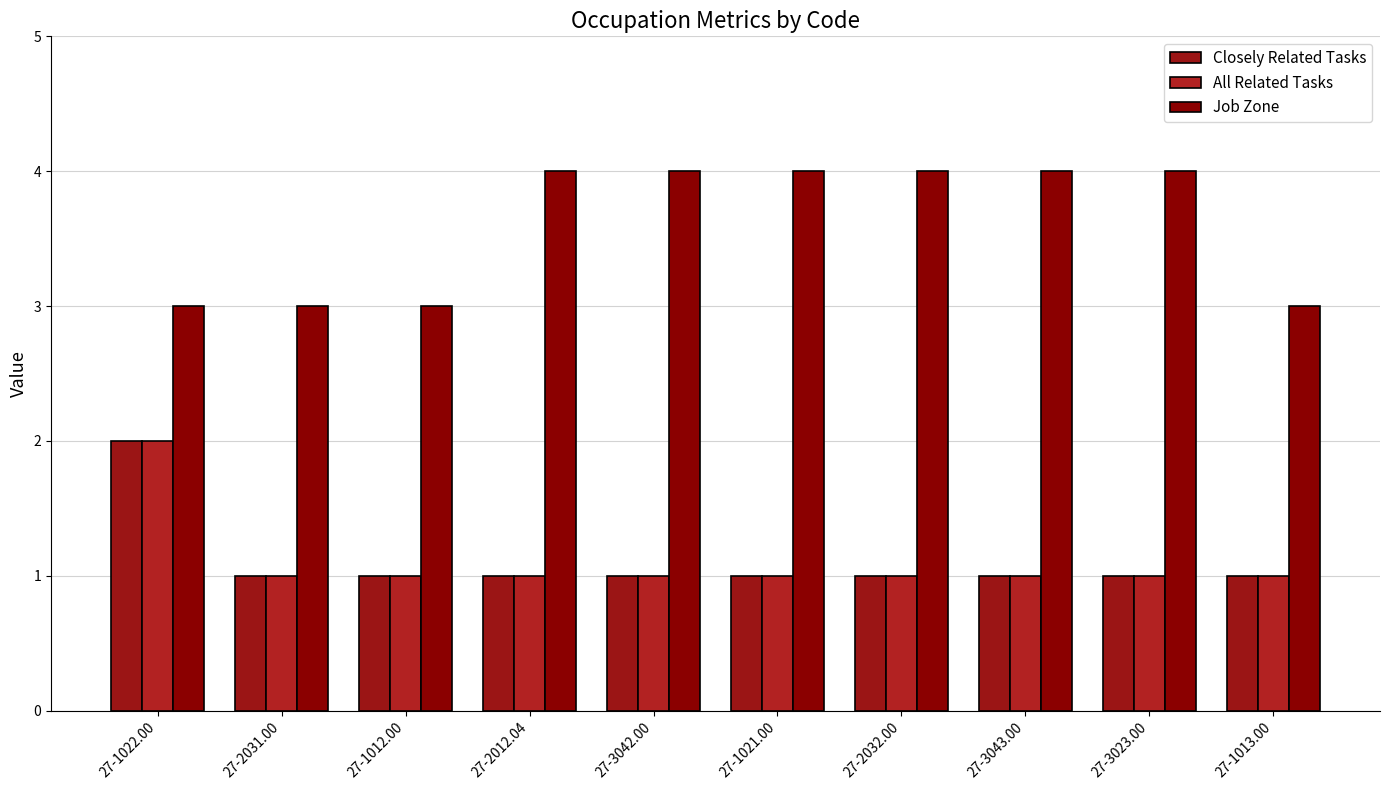

True or false: Closely Related Tasks has a value of 1 at 27-2032.00.

False